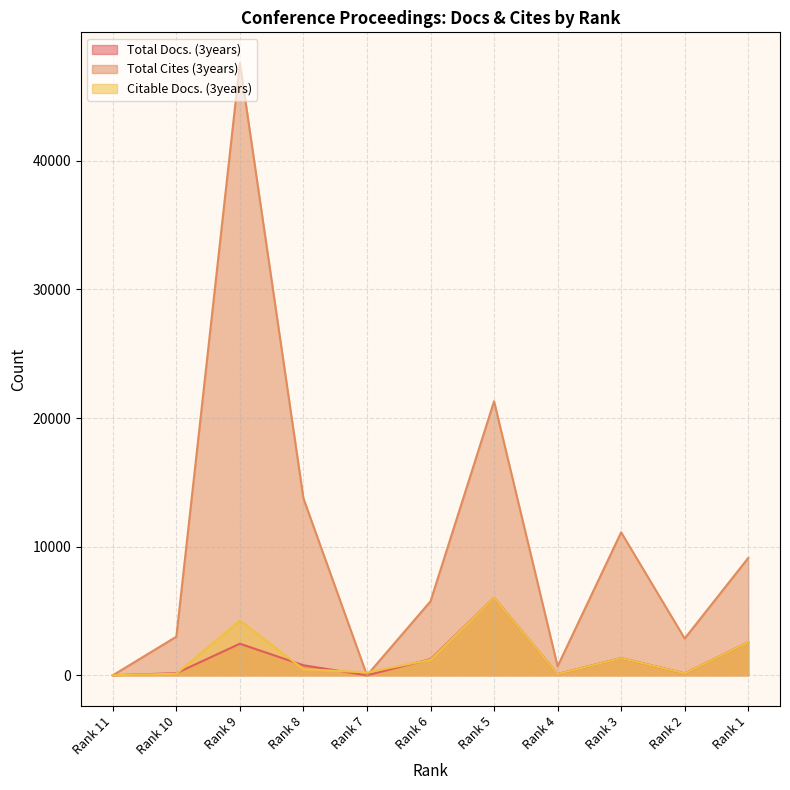

What value does the Total Cites (3years) series have at Rank 1?

9122